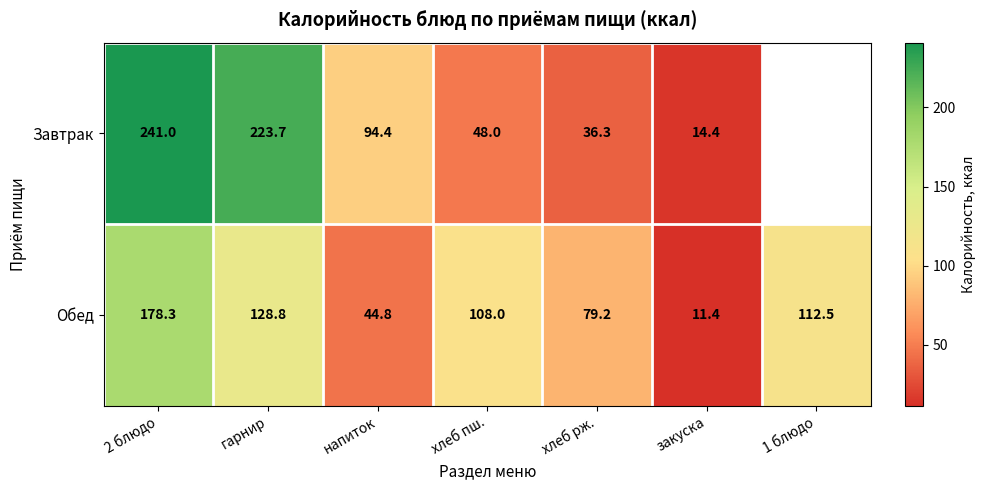

What is the maximum value for Обед?

178.3